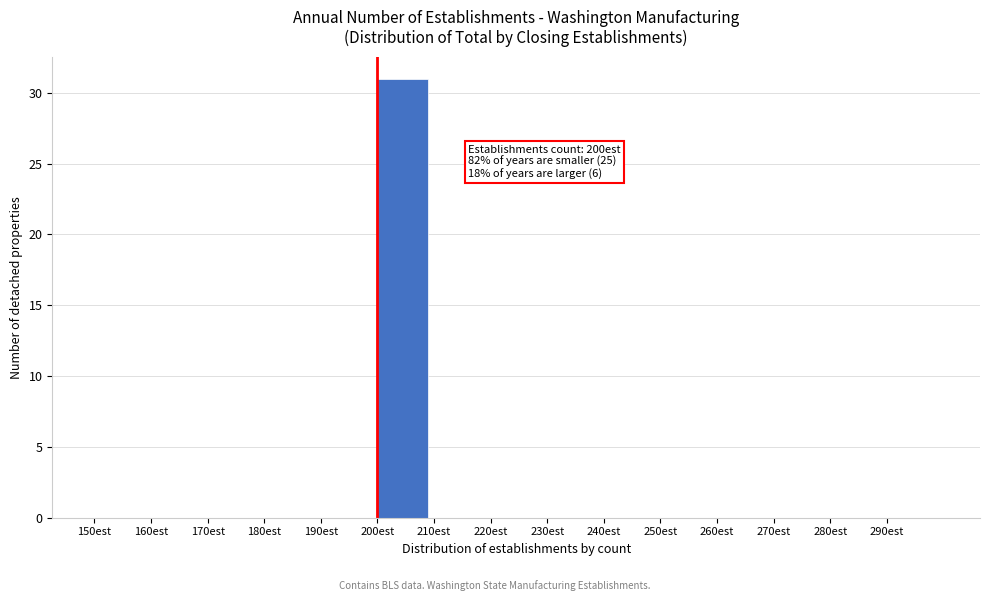

Over which range of the x-axis is the bar tallest?

200 to 210